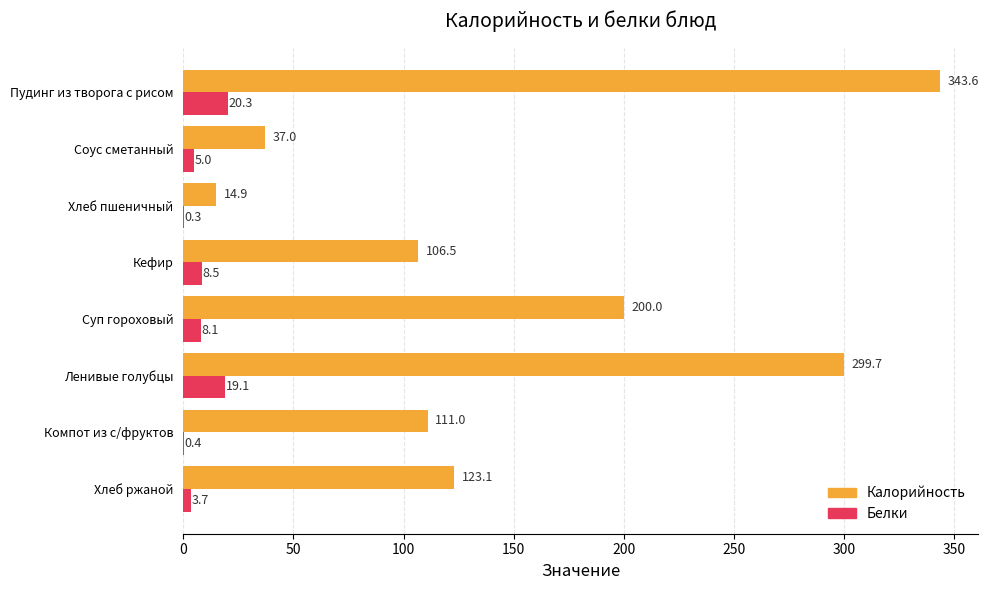

Which category has the highest value in the Калорийность series?

Пудинг из творога с рисом